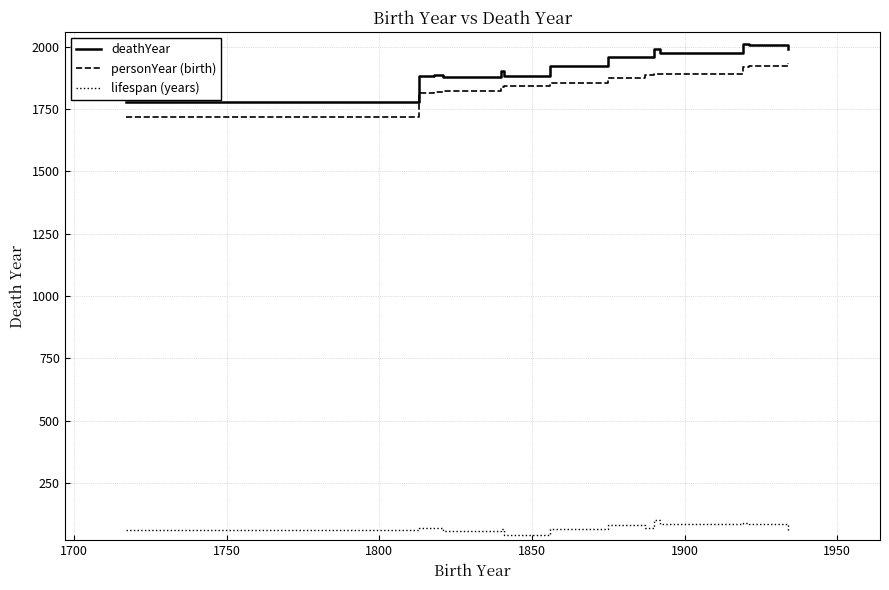

What is the lowest value of the deathYear series?

1778